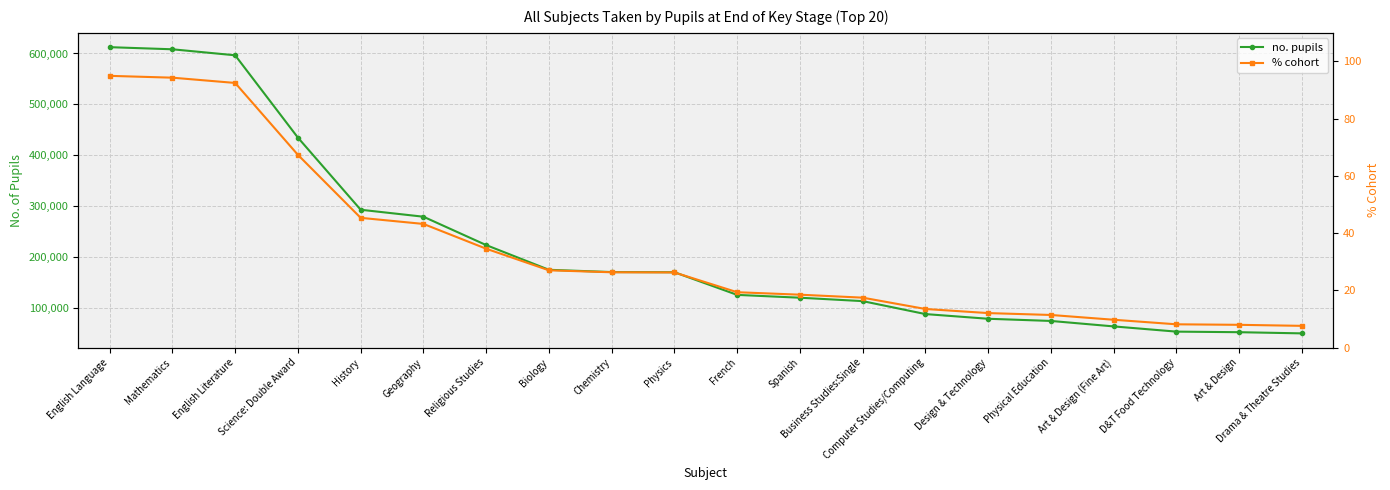

Reading left to right, what are all the values shown in this chart?

no. pupils: 612450.0	608283.0	596469.0	434459.0	292533.0	278817.0	222971.0	174356.0	169883.0	169552.0	124977.0	119415.0	112689.0	87208.0	77971.0	73692.0	62941.0	52665.0	51549.0	49228.0
% cohort: 95.0	94.3	92.5	67.4	45.4	43.2	34.6	27.0	26.4	26.3	19.4	18.5	17.5	13.5	12.1	11.4	9.8	8.2	8.0	7.6